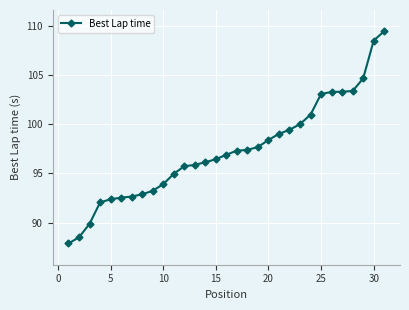

Count the number of values greater than 96.

18